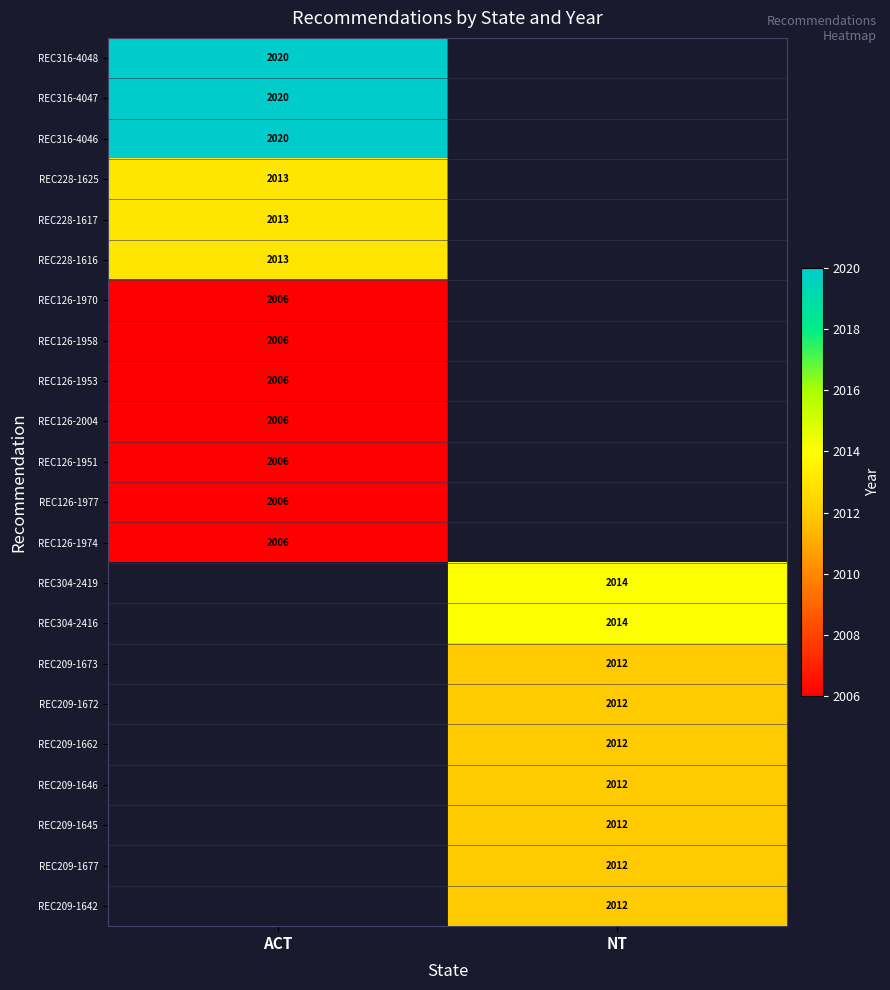

The REC304-2419 series shows 2014 at NT. True or false?

True